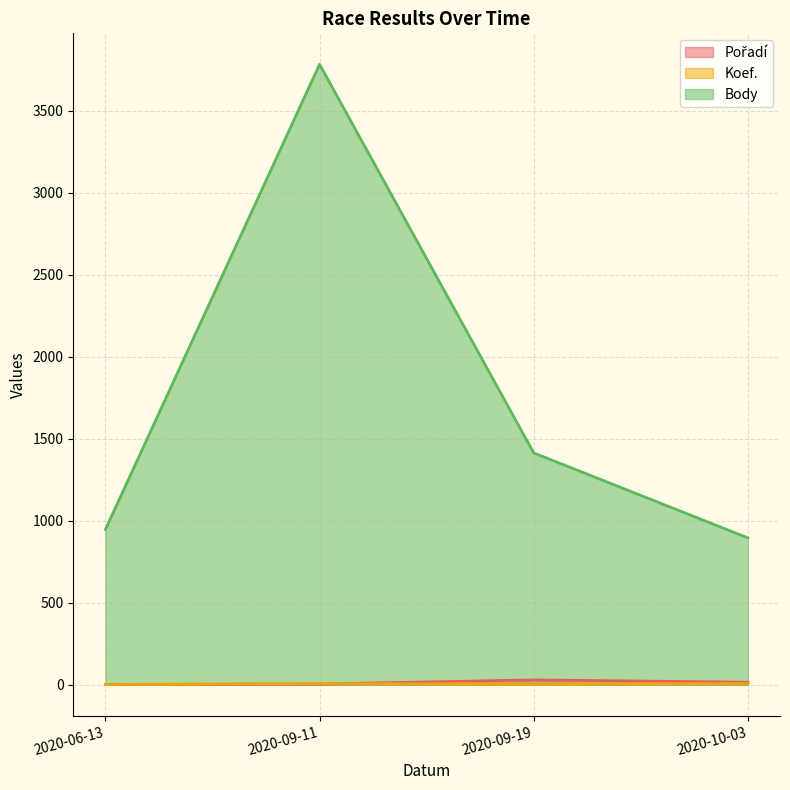

True or false: Koef. has a value of 11 at 2020-10-03.

False